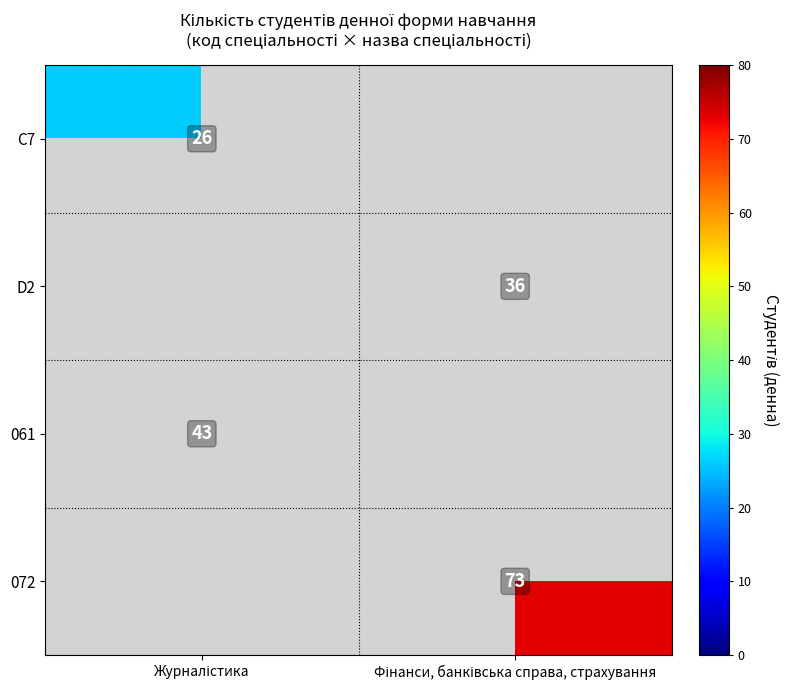

Rank the categories by 072 value from highest to lowest.

Журналістика, Фінанси, банківська справа, страхування